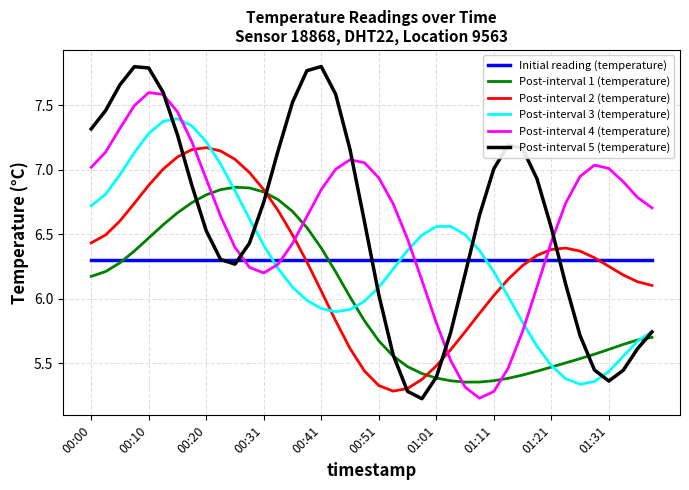

List the series in order of their peak value, highest first.

Post-interval 5 (temperature), Post-interval 4 (temperature), Post-interval 3 (temperature), Post-interval 2 (temperature), Post-interval 1 (temperature), Initial reading (temperature)